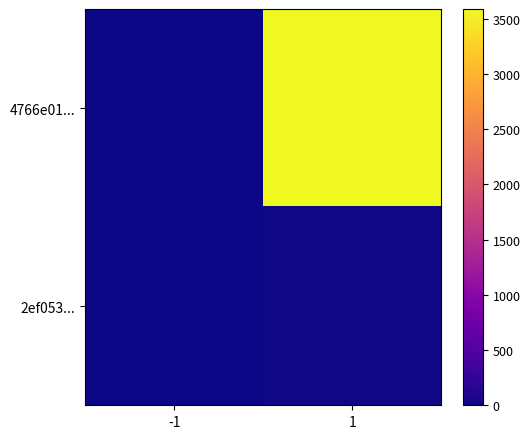

At which category does the chart reach its peak across all series?

1